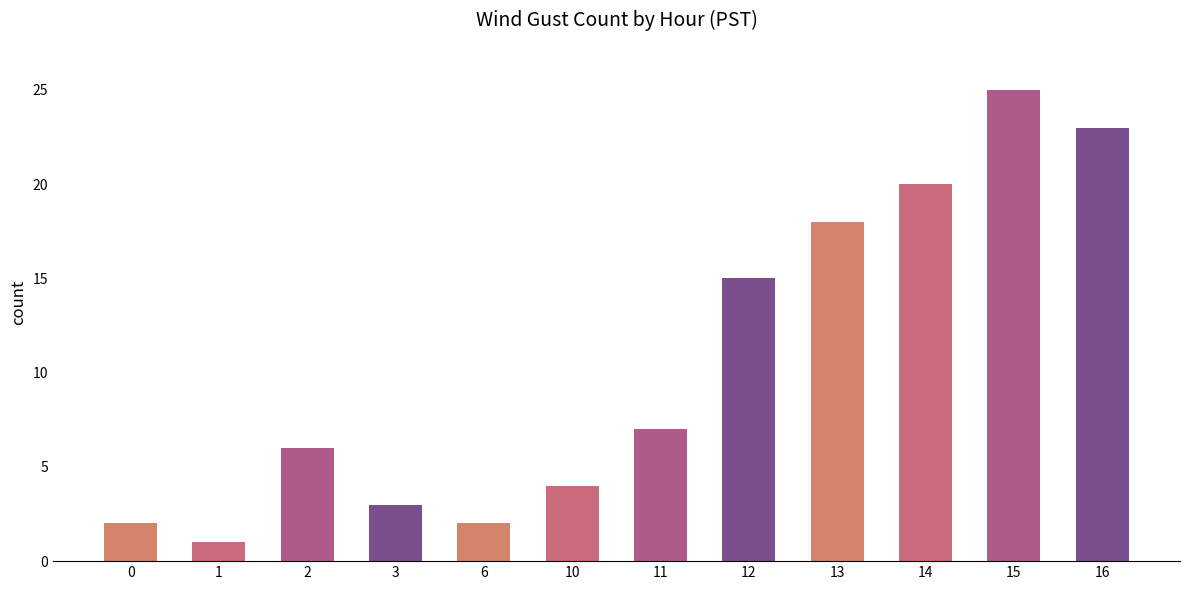

What is the difference between the values at 13 and 14?

2